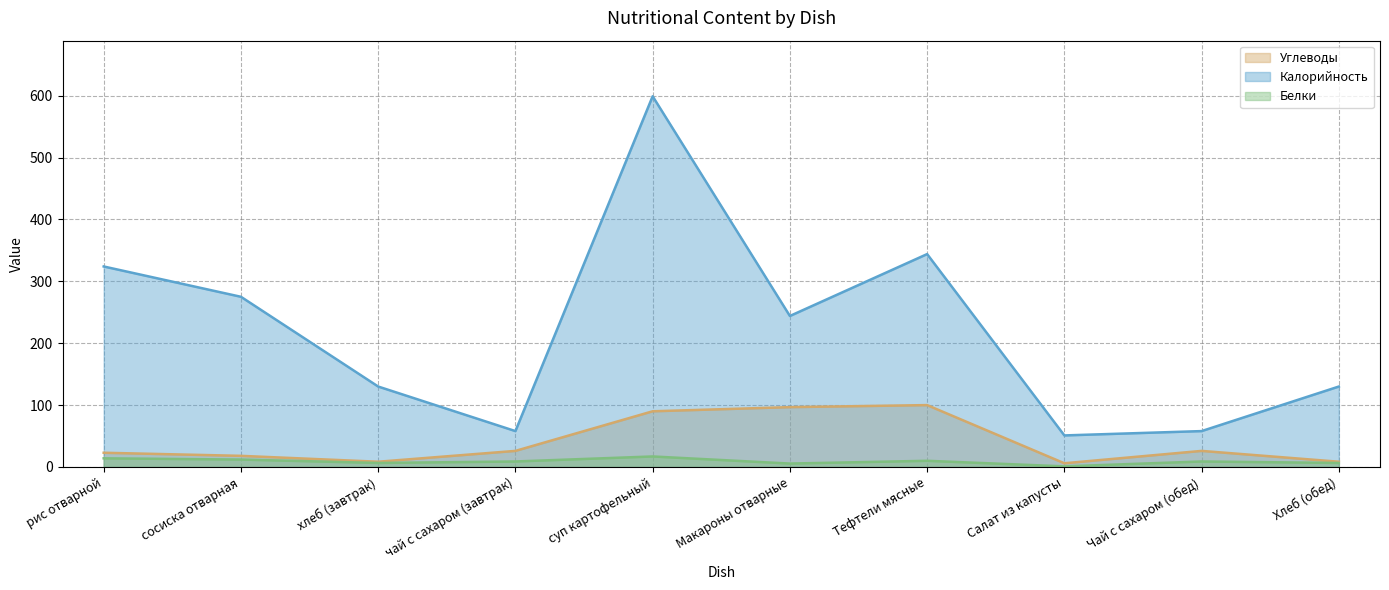

The value of Калорийность at Макароны отварные is 244.0. True or false?

True